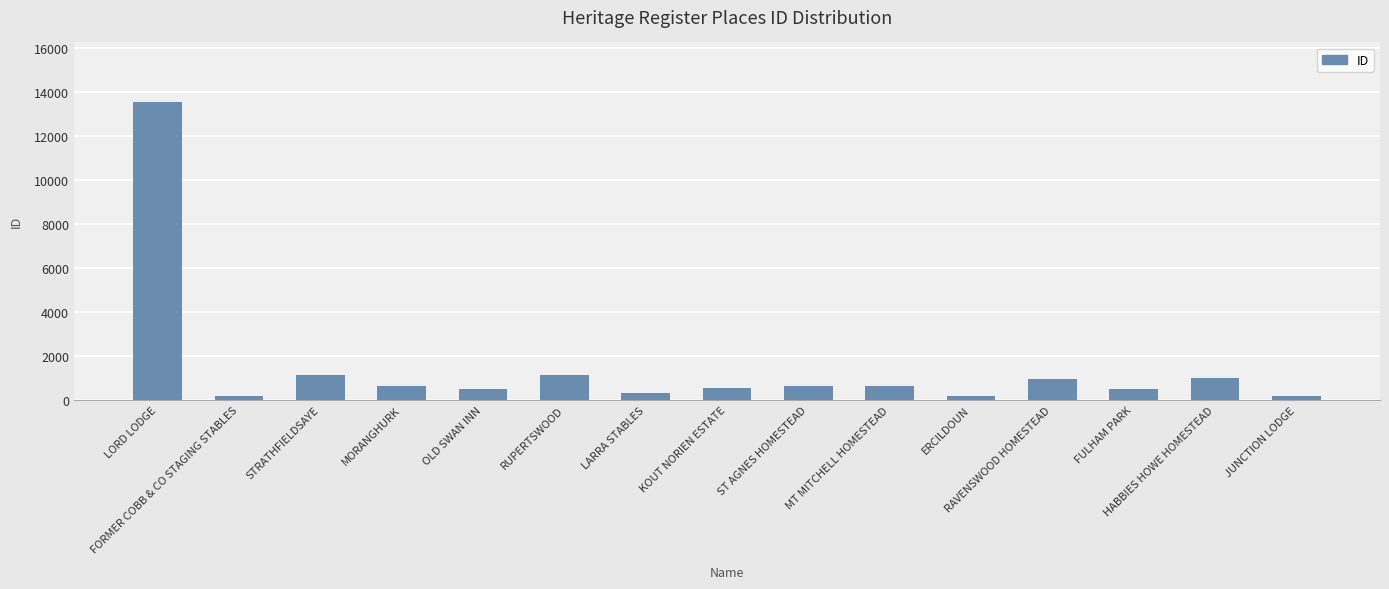

What is the sum of the values at FORMER COBB & CO STAGING STABLES and STRATHFIELDSAYE?

1304